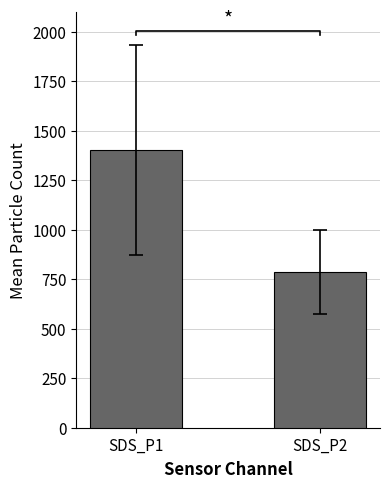

Where does the data first go above 1401?

SDS_P1